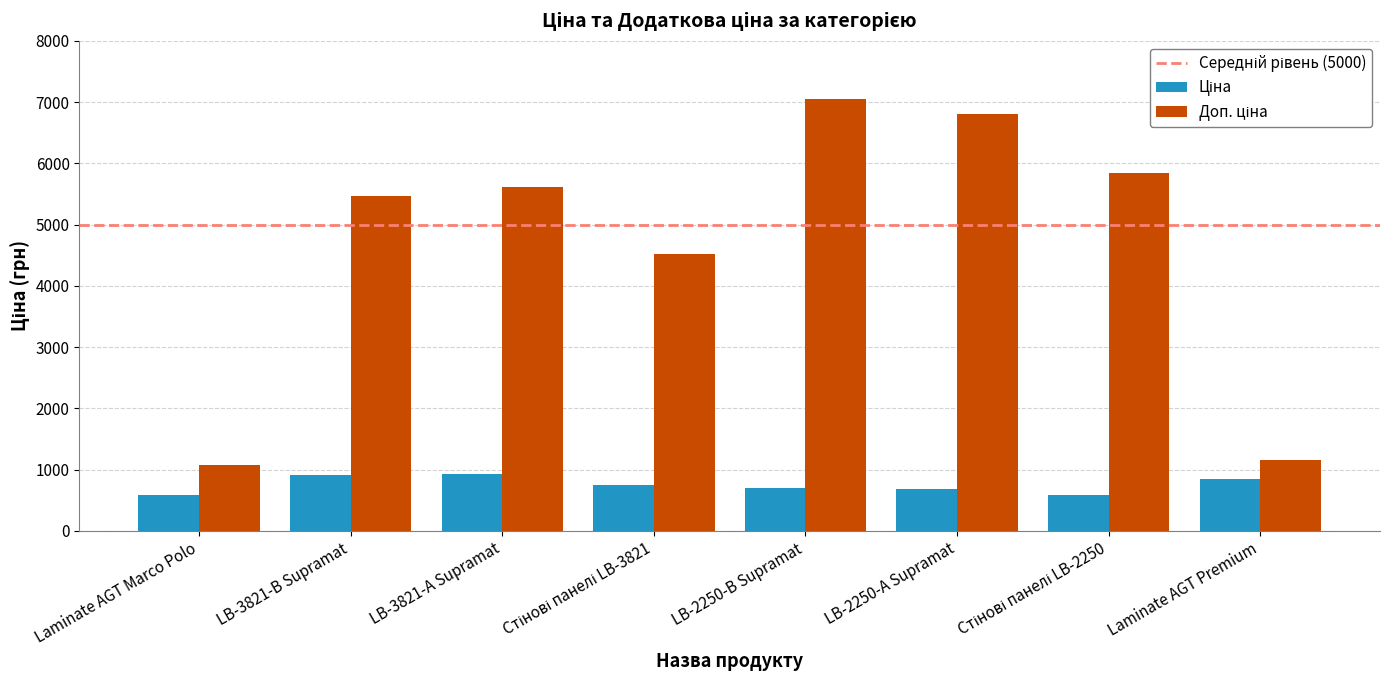

How many bars are there in each group?

2